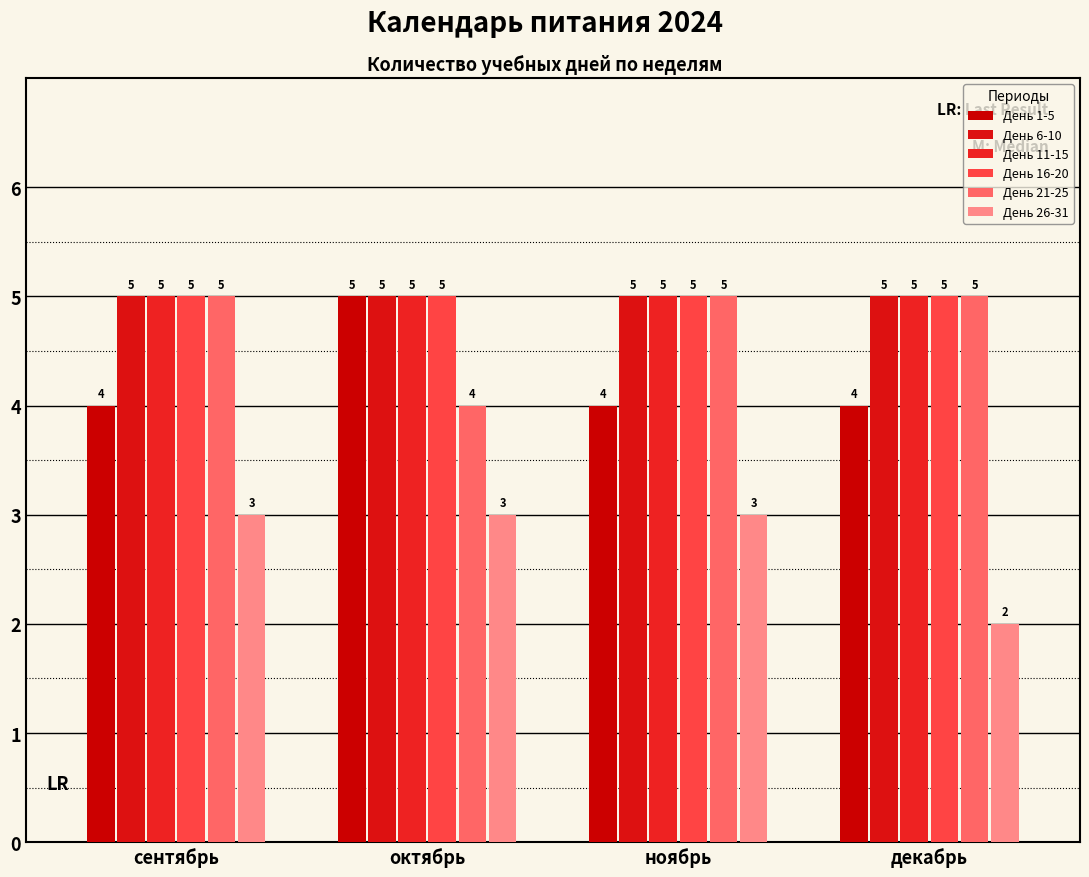

Count the number of data series in this chart.

6